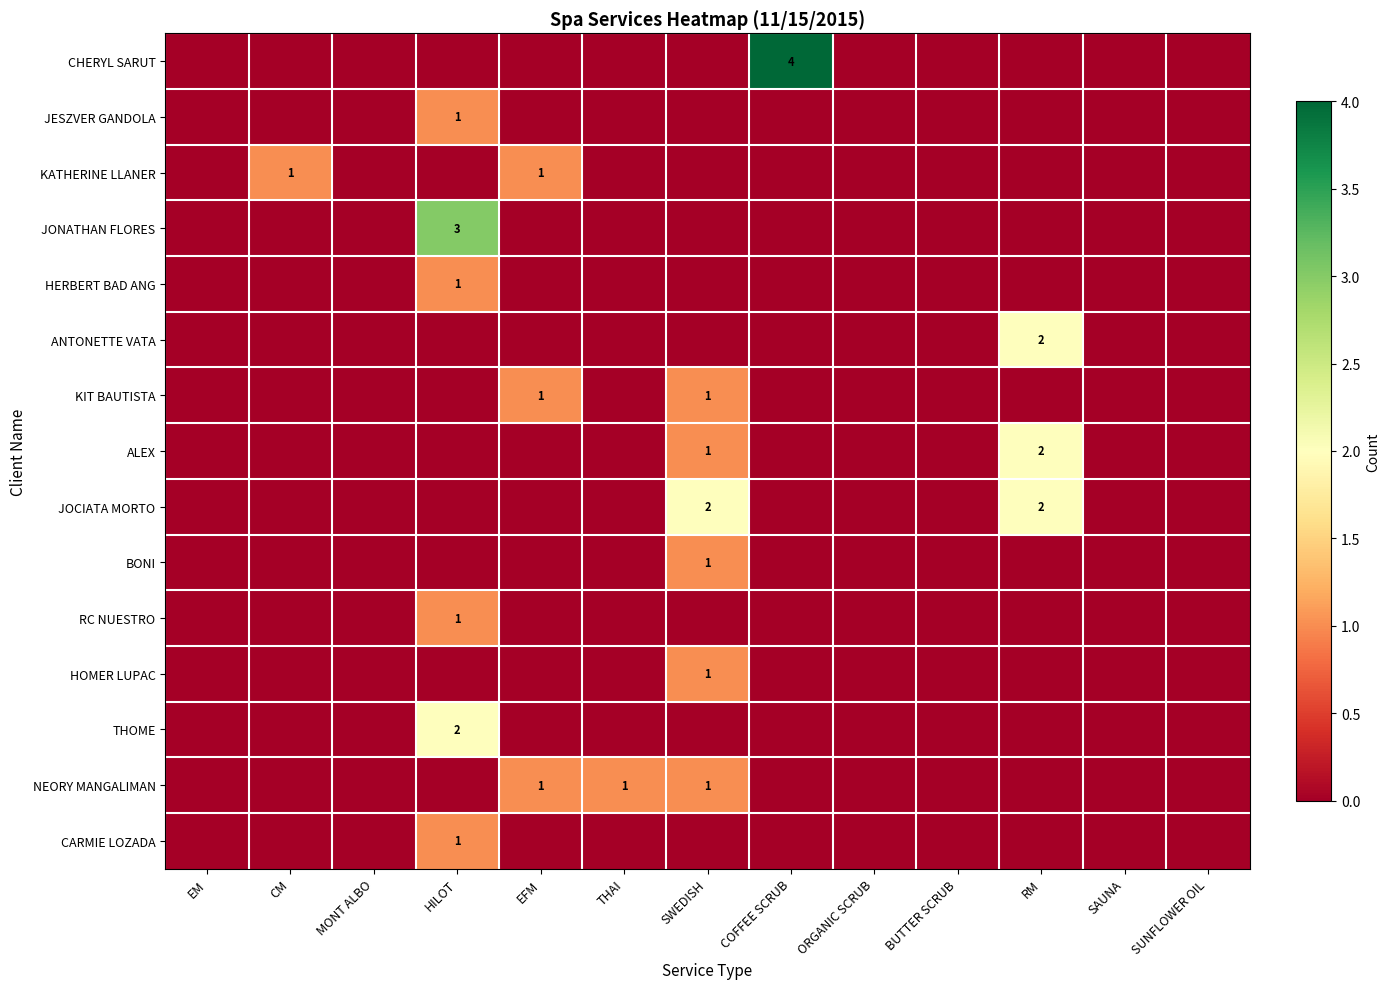

What is the difference between the maximum and second lowest values in the THOME series?

2